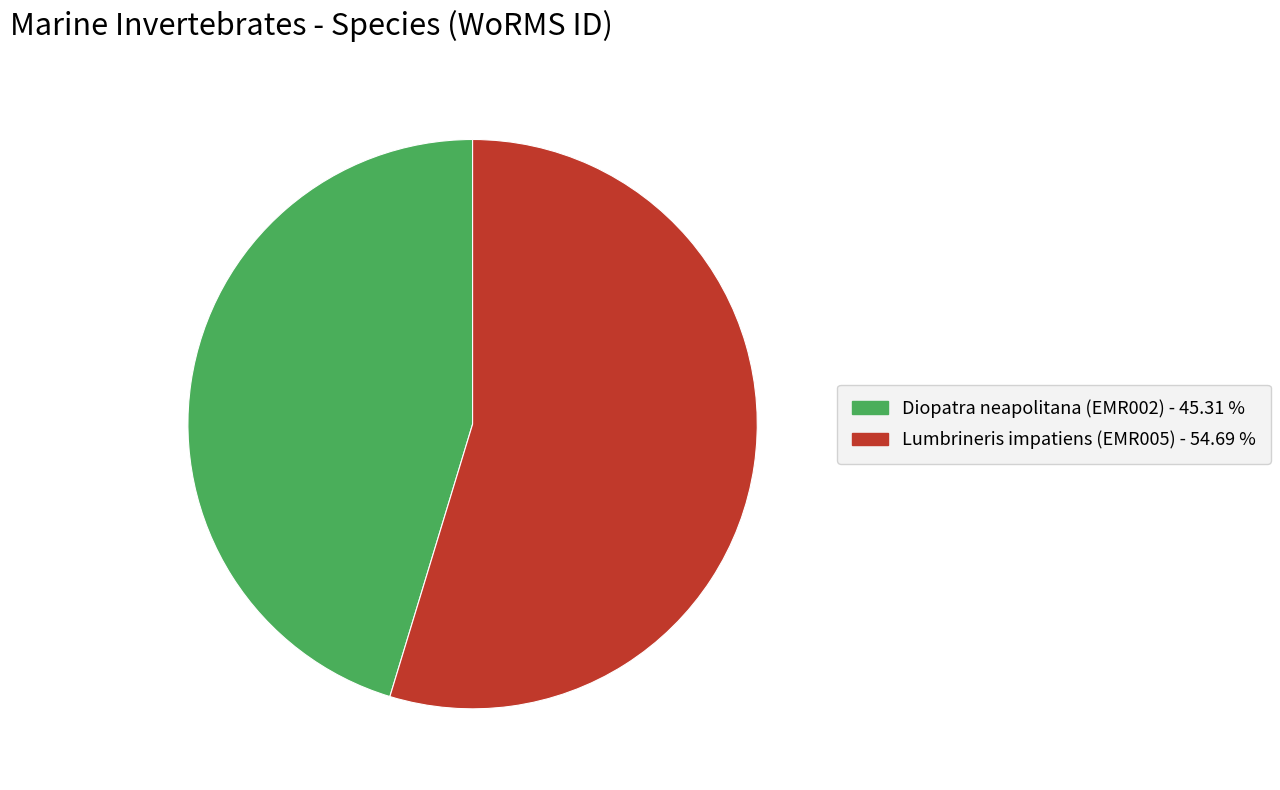

Rank the categories by value from lowest to highest.

Diopatra neapolitana, Lumbrineris impatiens